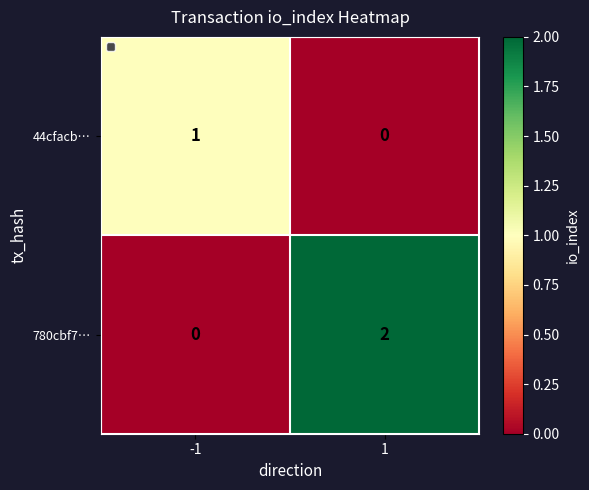

The 44cfacb… series shows 0 at 1. True or false?

True